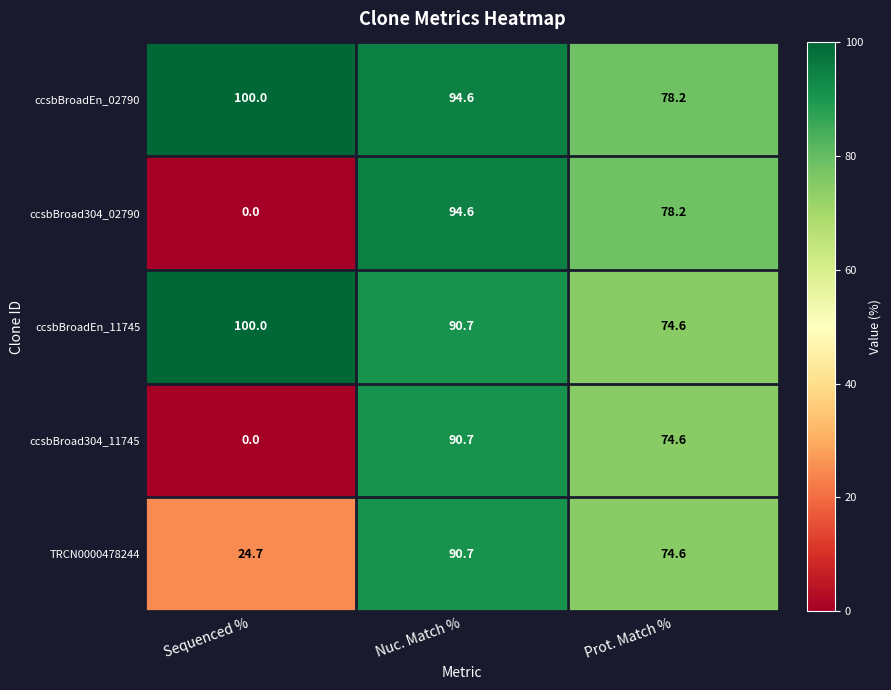

What is the total value across all series at Sequenced %?

224.7